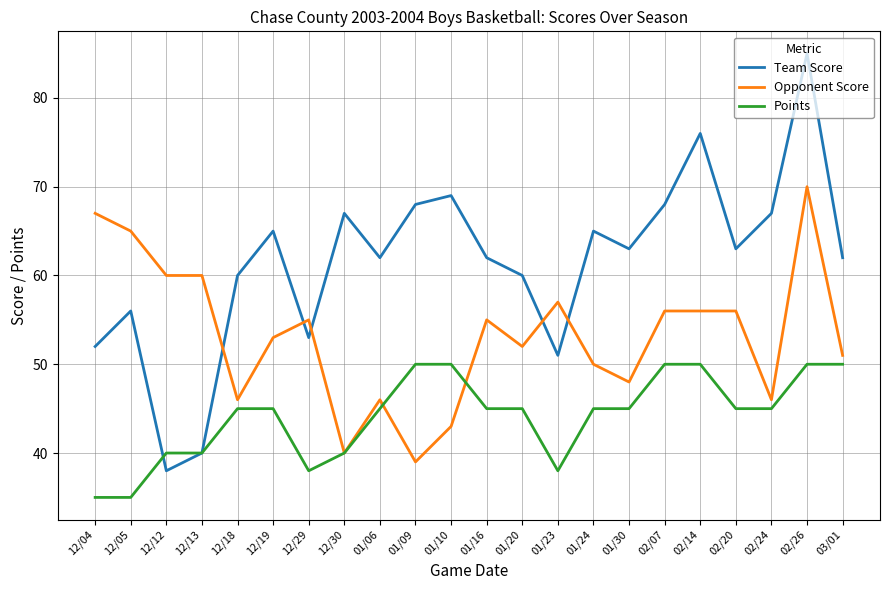

Reading left to right, what are all the values shown in this chart?

Team Score: 12/04=52	12/05=56	12/12=38	12/13=40	12/18=60	12/19=65	12/29=53	12/30=67	01/06=62	01/09=68	01/10=69	01/16=62	01/20=60	01/23=51	01/24=65	01/30=63	02/07=68	02/14=76	02/20=63	02/24=67	02/26=85	03/01=62
Opponent Score: 12/04=67	12/05=65	12/12=60	12/13=60	12/18=46	12/19=53	12/29=55	12/30=40	01/06=46	01/09=39	01/10=43	01/16=55	01/20=52	01/23=57	01/24=50	01/30=48	02/07=56	02/14=56	02/20=56	02/24=46	02/26=70	03/01=51
Points: 12/04=35	12/05=35	12/12=40	12/13=40	12/18=45	12/19=45	12/29=38	12/30=40	01/06=45	01/09=50	01/10=50	01/16=45	01/20=45	01/23=38	01/24=45	01/30=45	02/07=50	02/14=50	02/20=45	02/24=45	02/26=50	03/01=50